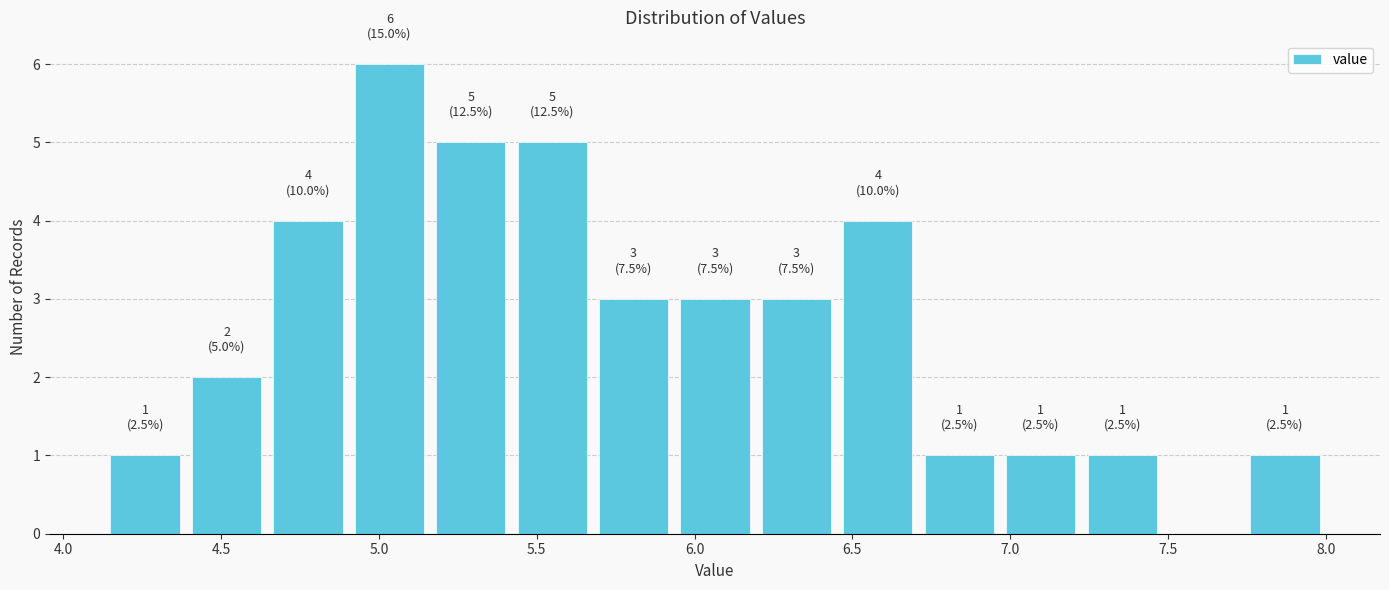

Which range on the x-axis has the tallest bar?

4.90 to 5.15